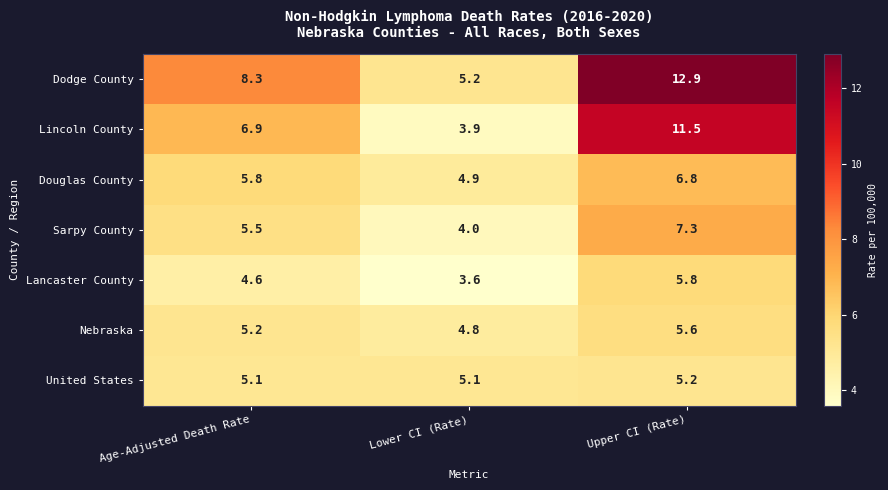

What is the sum of all Dodge County values?

26.4